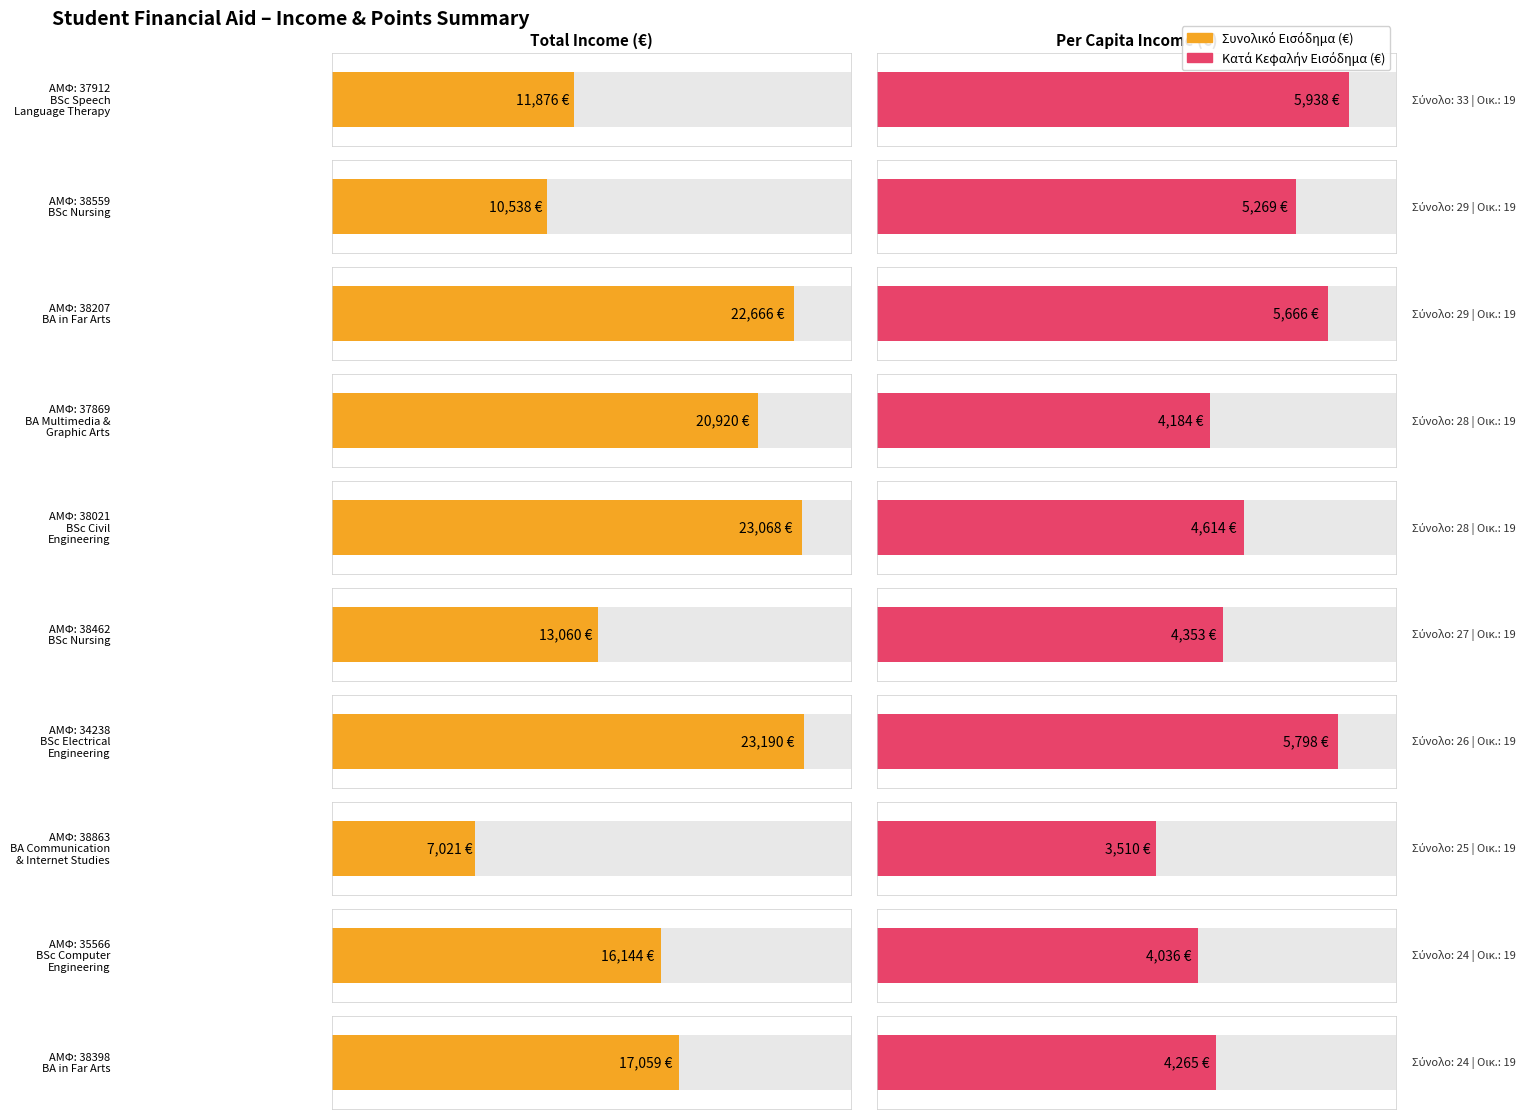

Which category has the highest value across all series?

34238